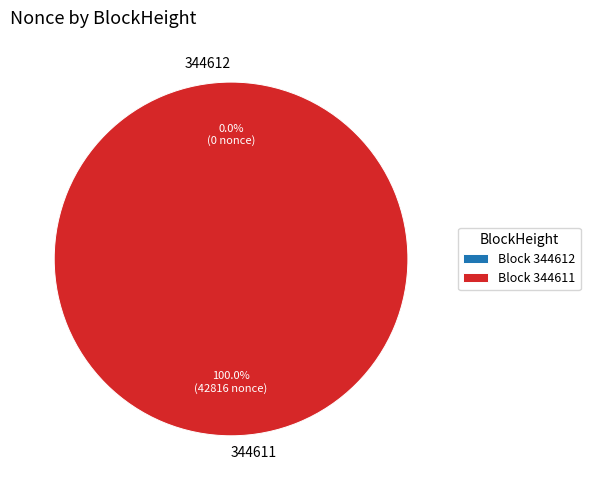

To the nearest percent, what is the average slice percentage?

50%